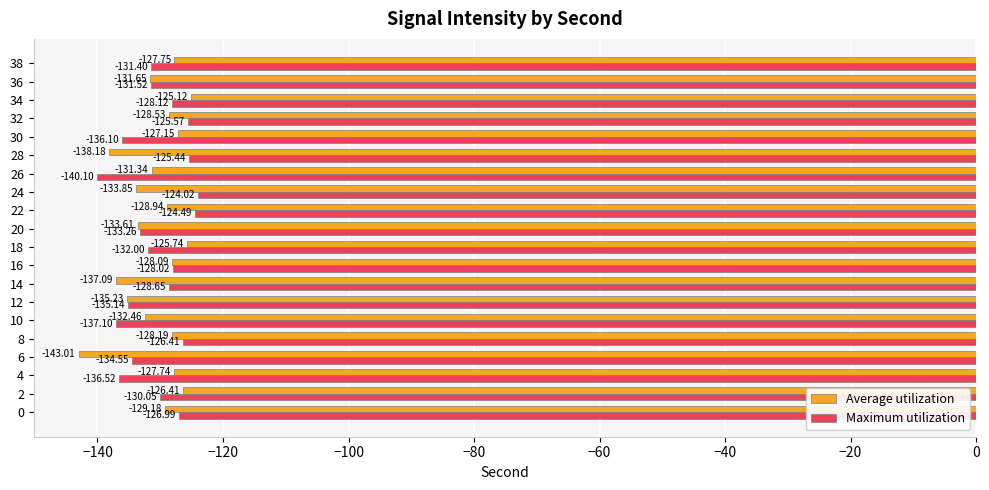

At 38, list the series in order from smallest to largest.

Maximum utilization, Average utilization